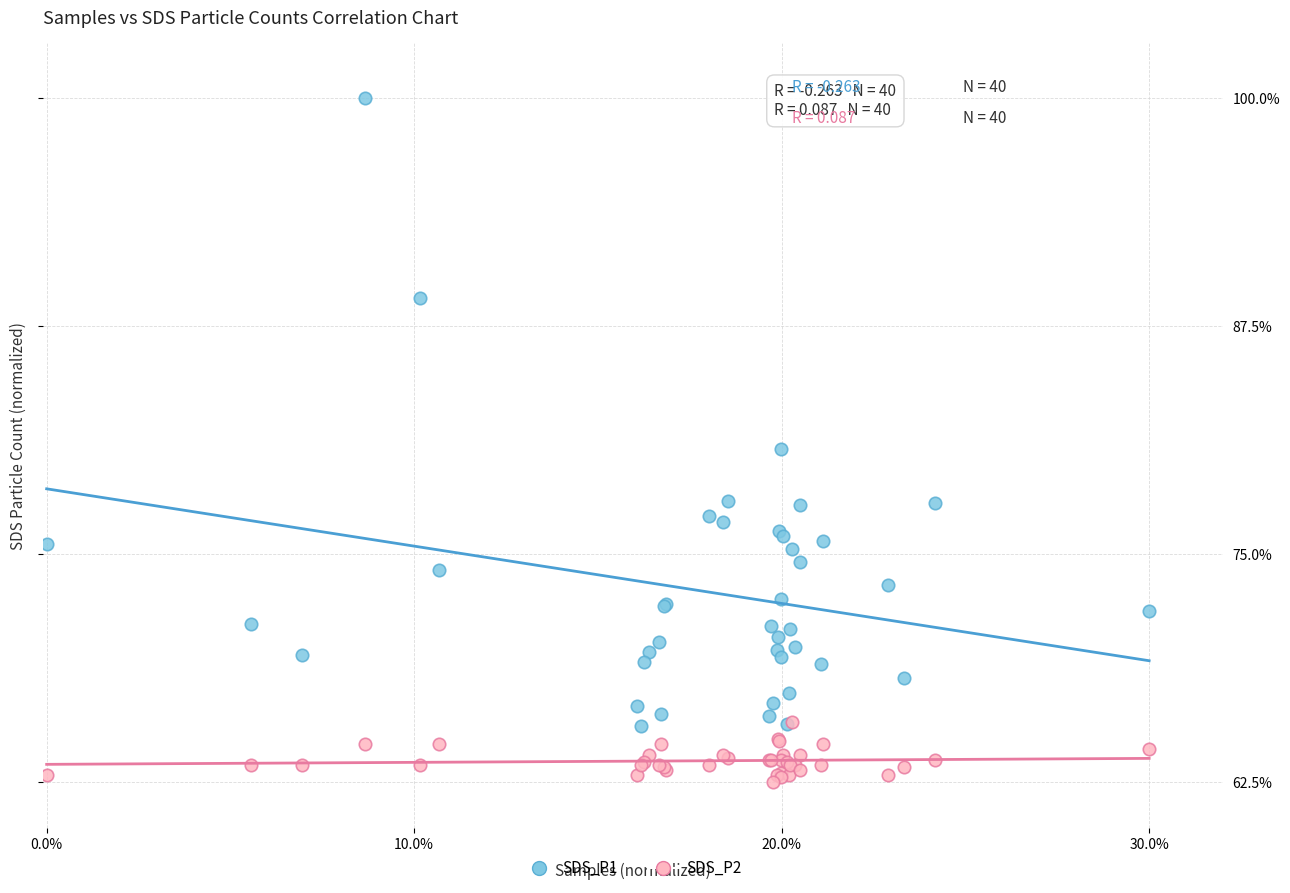

What are all the series names shown in the legend?

SDS_P1, SDS_P2